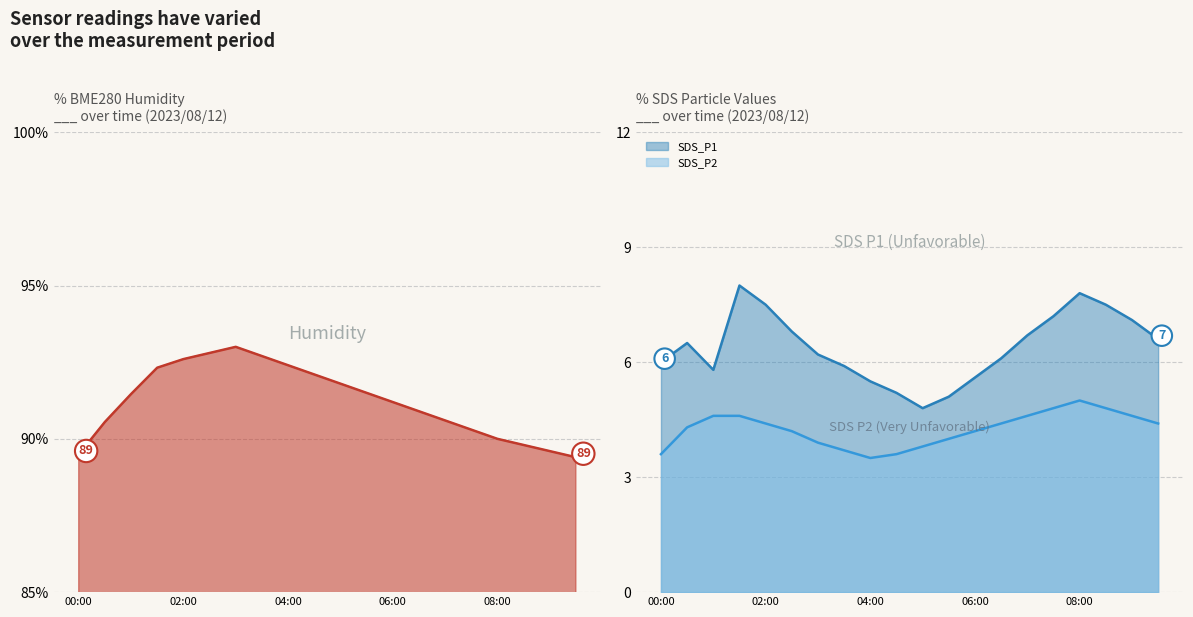

What is the label of the 20th point from the right?

00:00